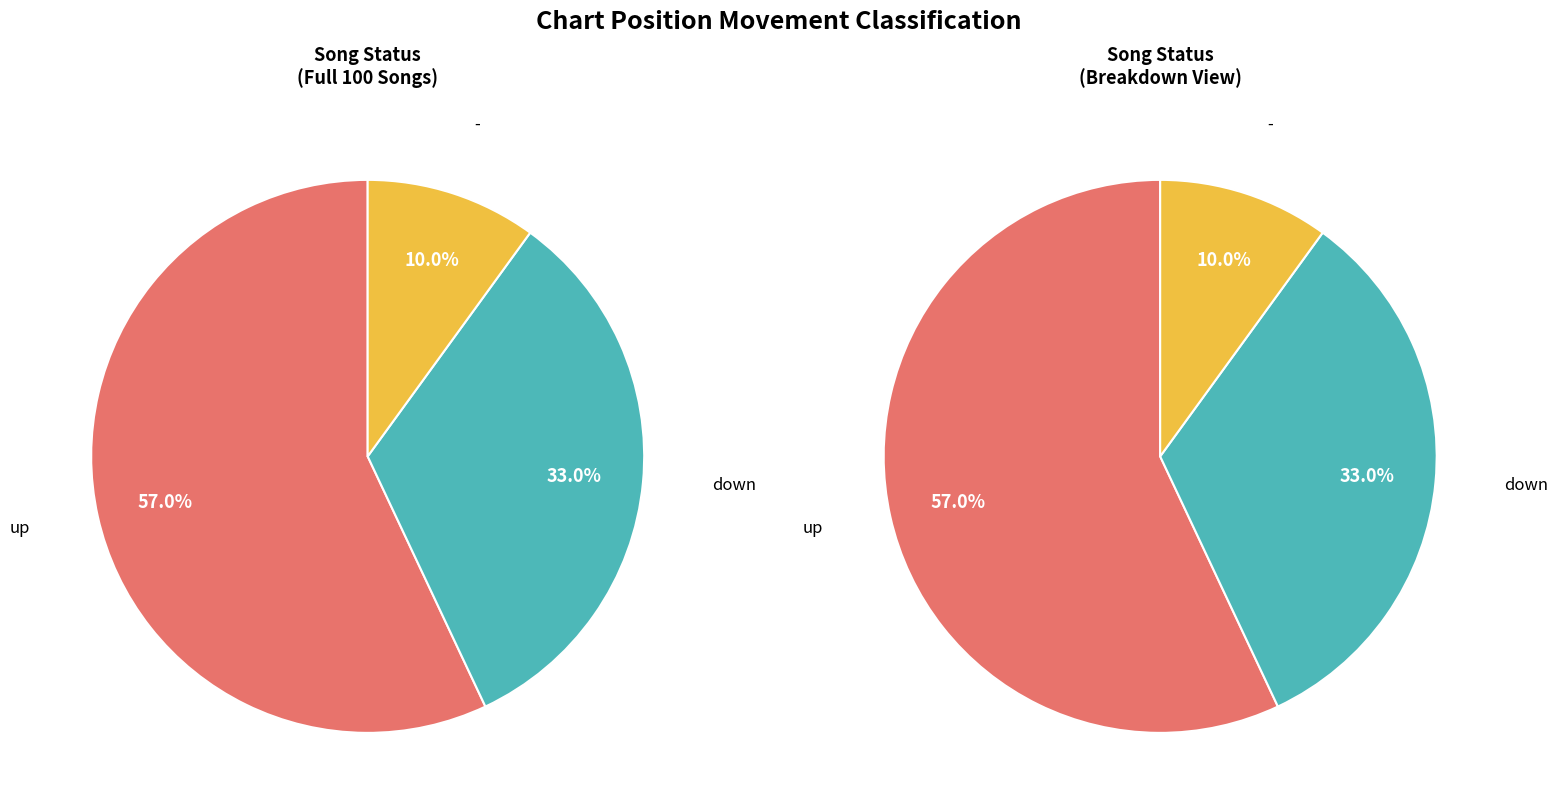

Which category accounts for the majority?

up